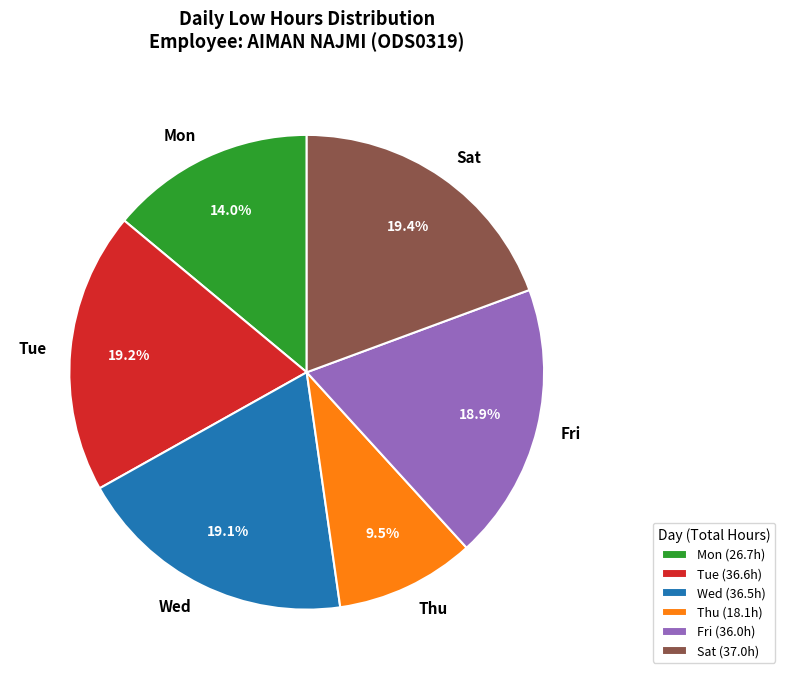

To the nearest percent, what is the average slice percentage?

17%